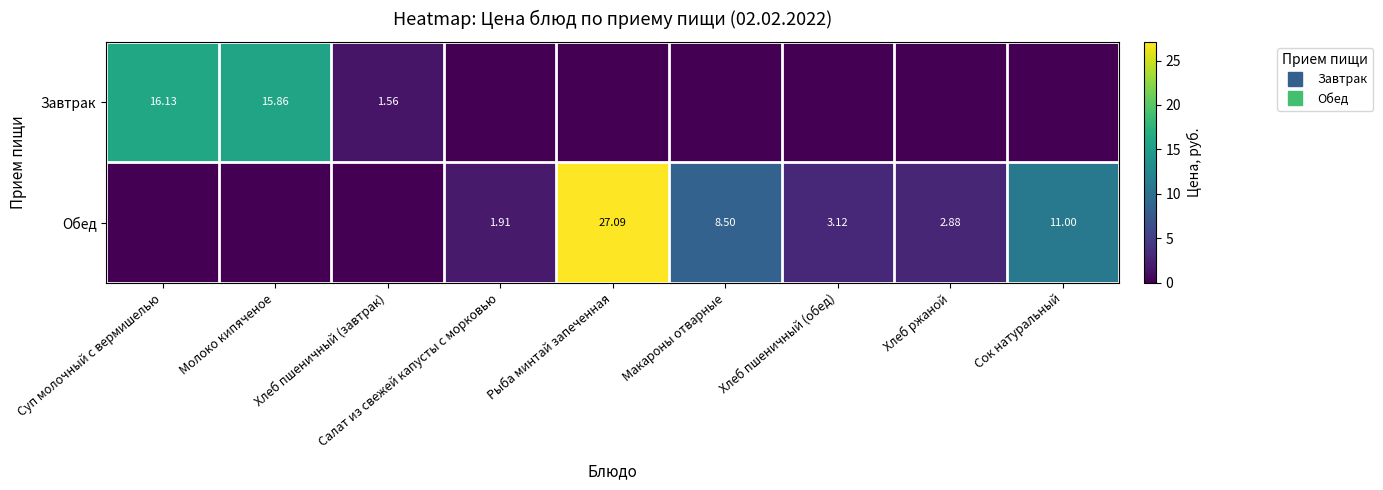

What is the difference between the maximum and second lowest values in the Обед series?

27.1